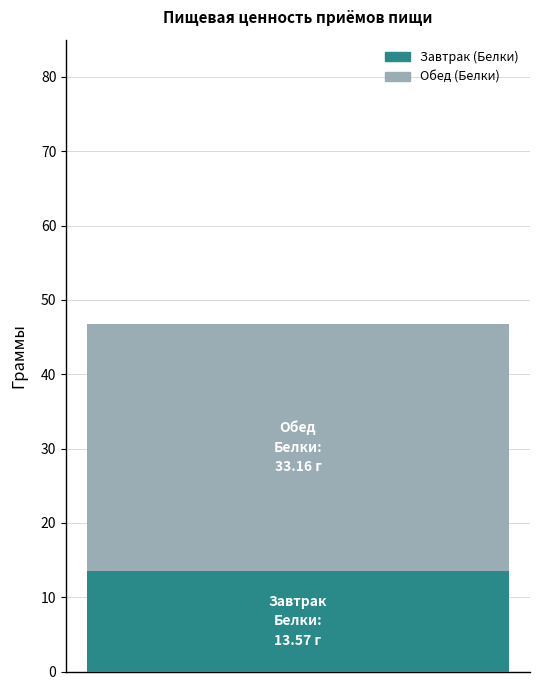

How many distinct data groups are displayed?

2